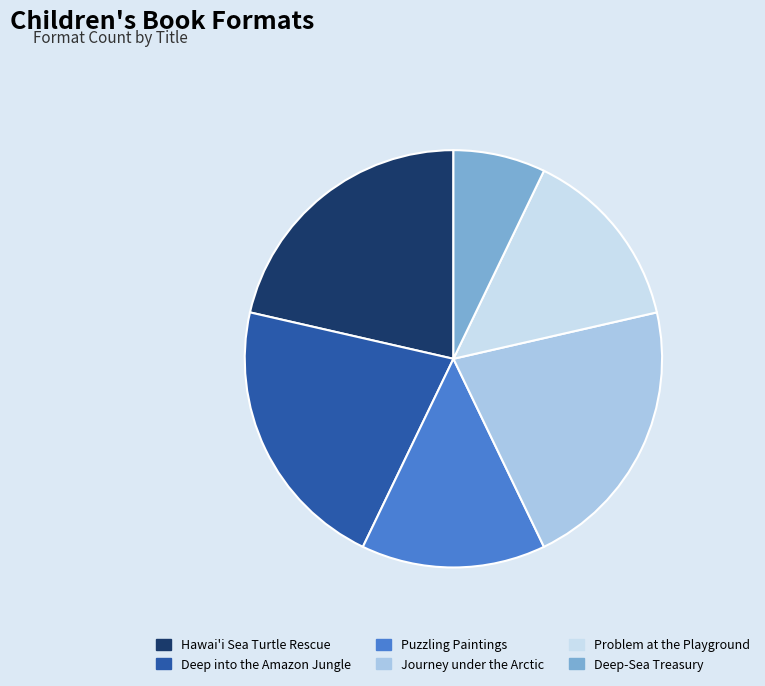

How many slices are in this pie chart?

6